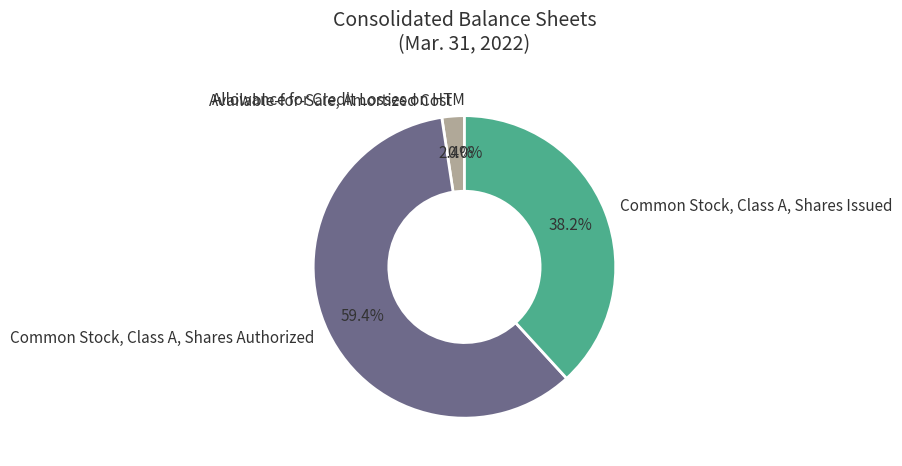

Which category accounts for the majority?

Common Stock, Class A, Shares Authorized